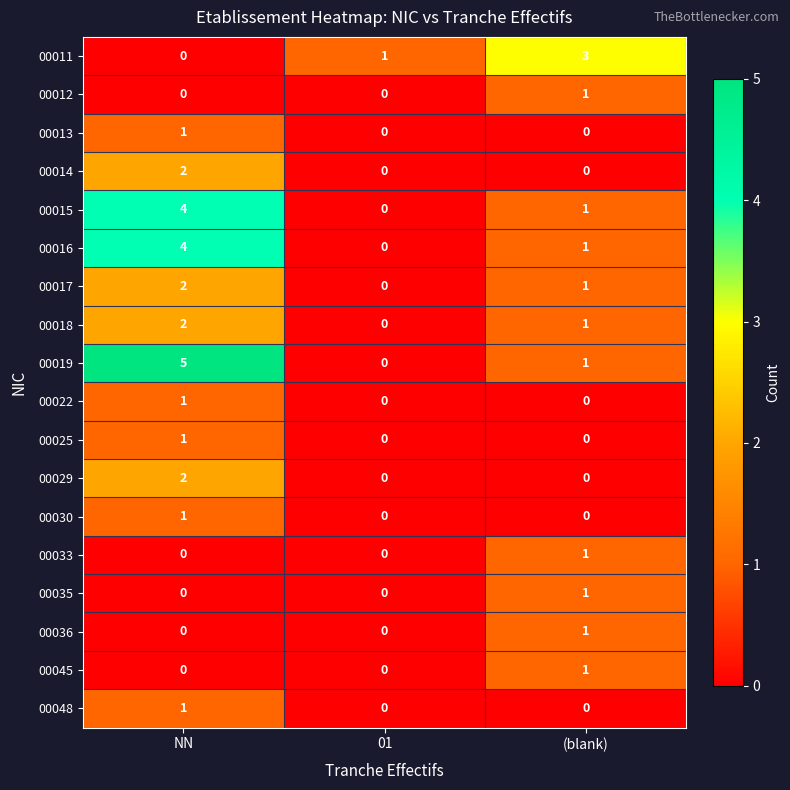

Which category has the highest value across all series?

NN